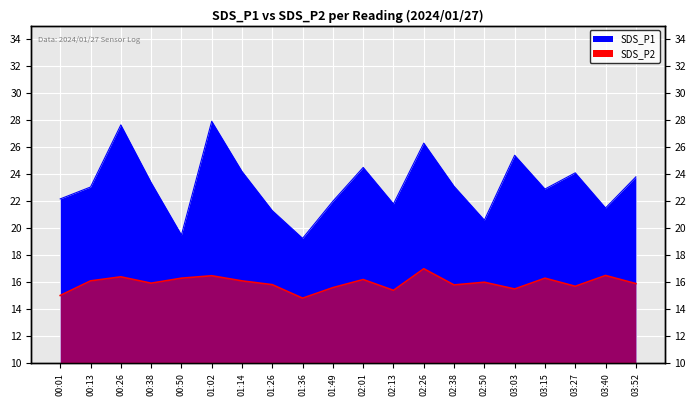

Which series changed the most between 01:26 and 02:26?

SDS_P1